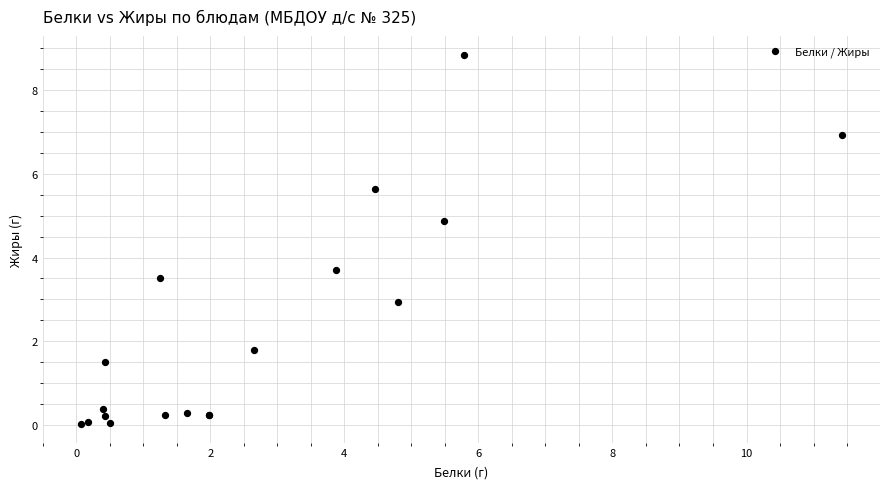

What Y value in the scatter plot is closest to 4?

3.7